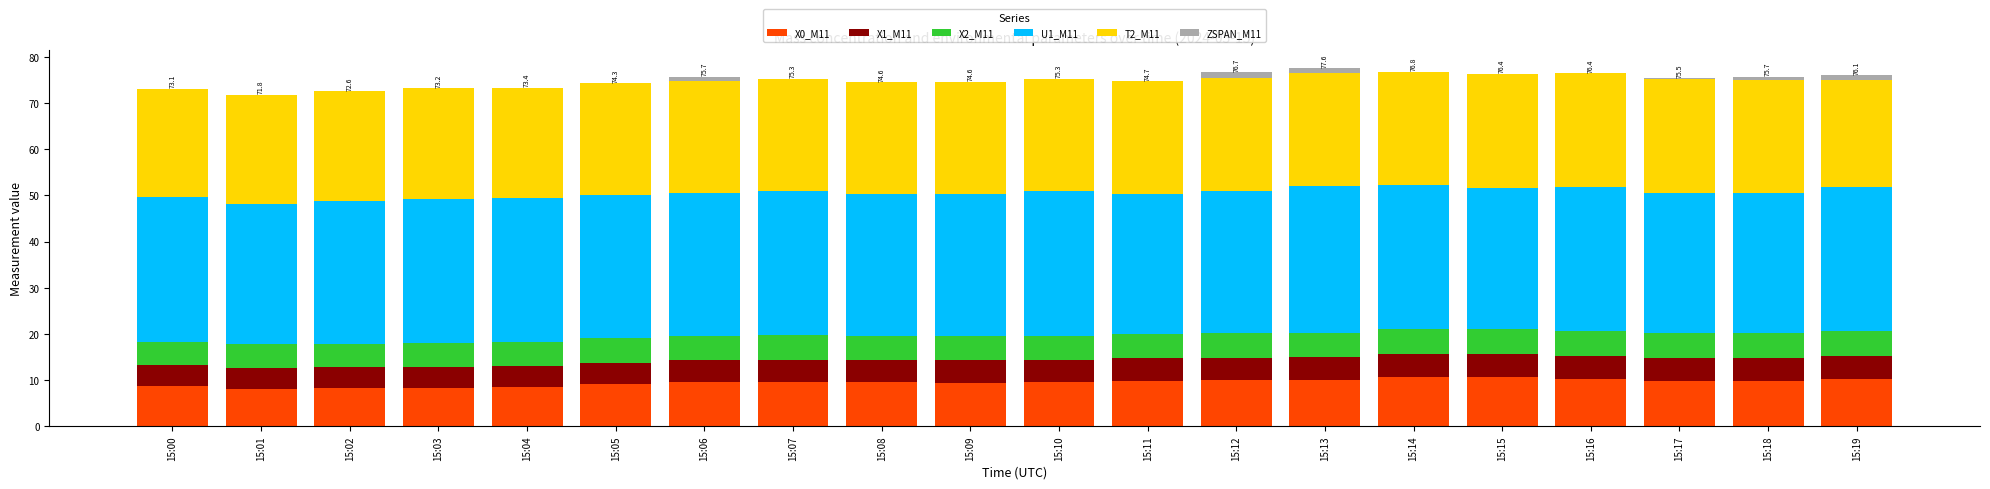

What is the maximum value for X0_M11?

10.7